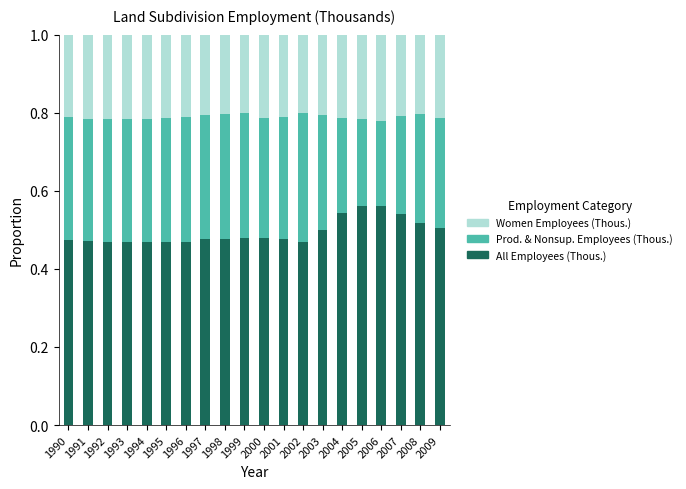

What is the total value across all series at 2008?

1.0